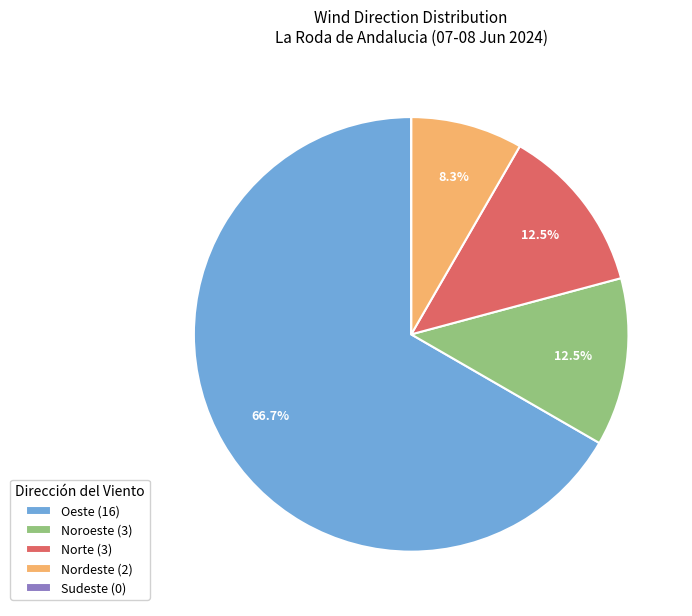

Is there any slice that represents more than half of the pie?

Yes